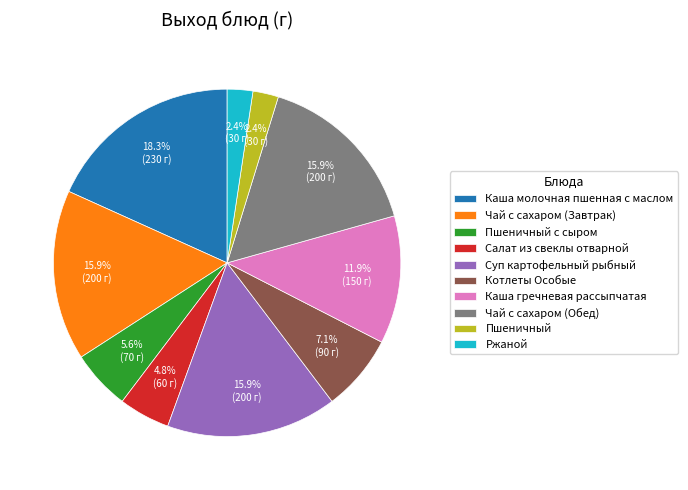

Is it true that Салат из свеклы отварной is 13% of the pie?

False